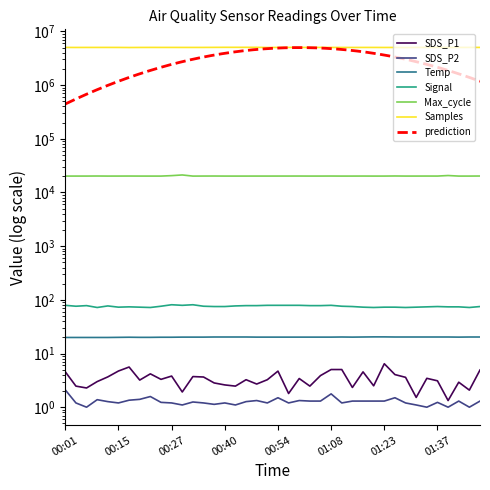

What is the total value across all series at 00:27?

5055360.1